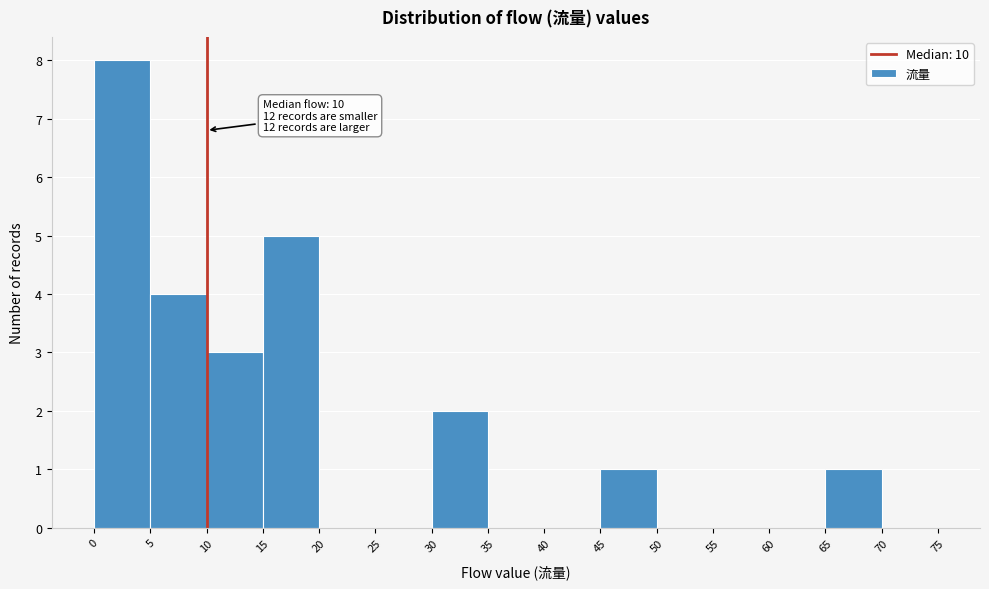

Which range on the x-axis has the tallest bar?

0 to 5